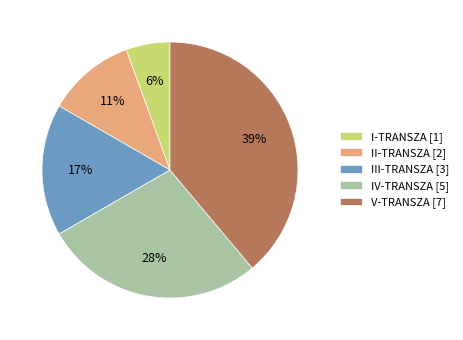

To the nearest percent, what portion does IV-TRANSZA represent?

28%